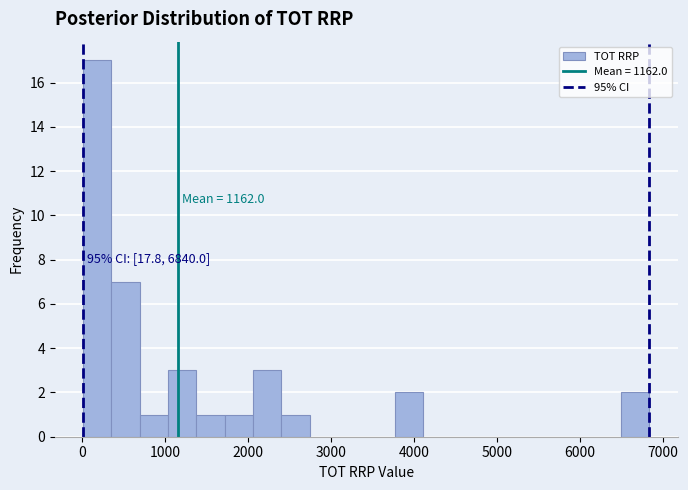

Read against the x-axis, roughly where is the centre of the tallest bar?

200